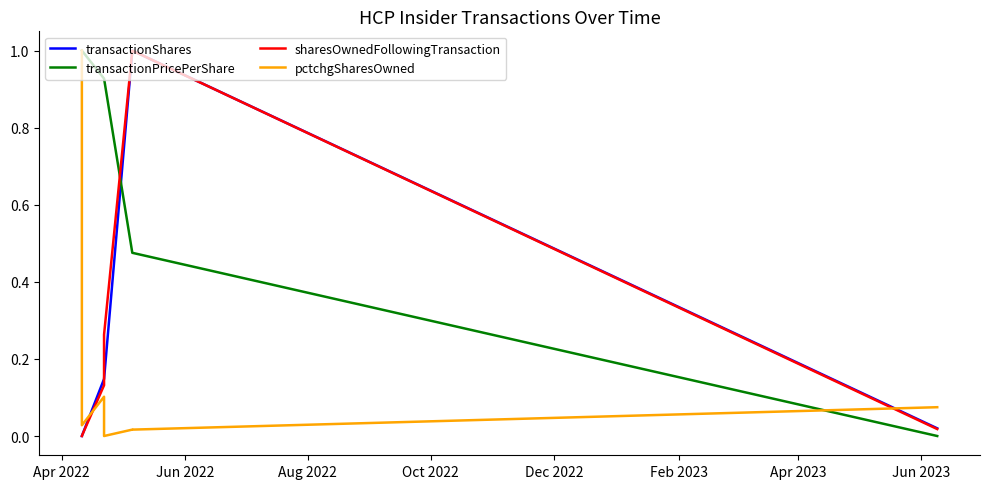

Reading right to left, extract all data points from this chart.

transactionShares: 0.0	1.0	1.0	0.1	0.1	0.0	0.0
transactionPricePerShare: 0.0	0.5	0.5	0.9	0.9	1.0	1.0
sharesOwnedFollowingTransaction: 0.0	1.0	1.0	0.3	0.1	0.0	0.0
pctchgSharesOwned: 0.1	0.0	0.0	0.0	0.1	0.0	1.0